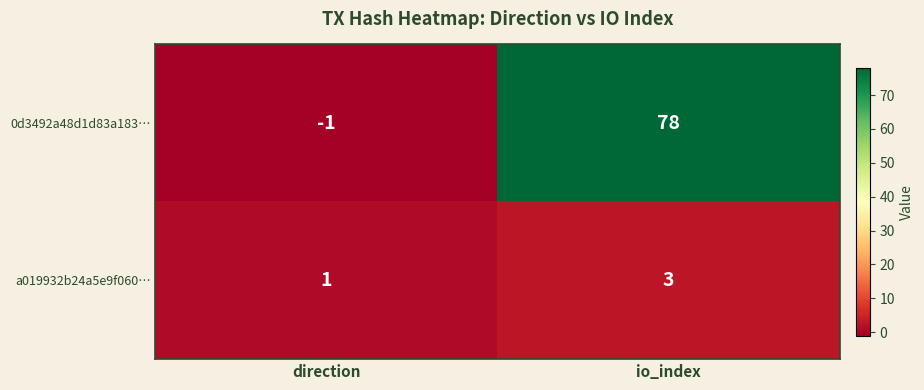

The value of 0d3492a48d1d83a183… at io_index is 38. True or false?

False